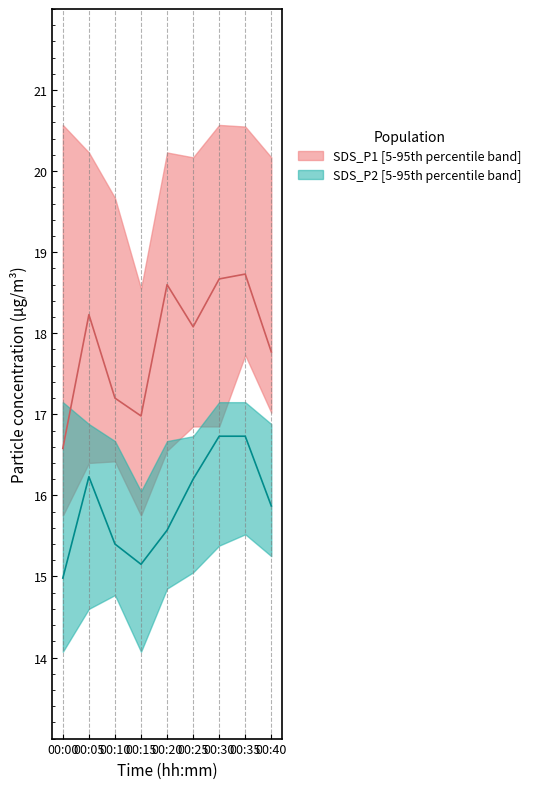

What is the lowest value of the SDS_P2 series?

15.0